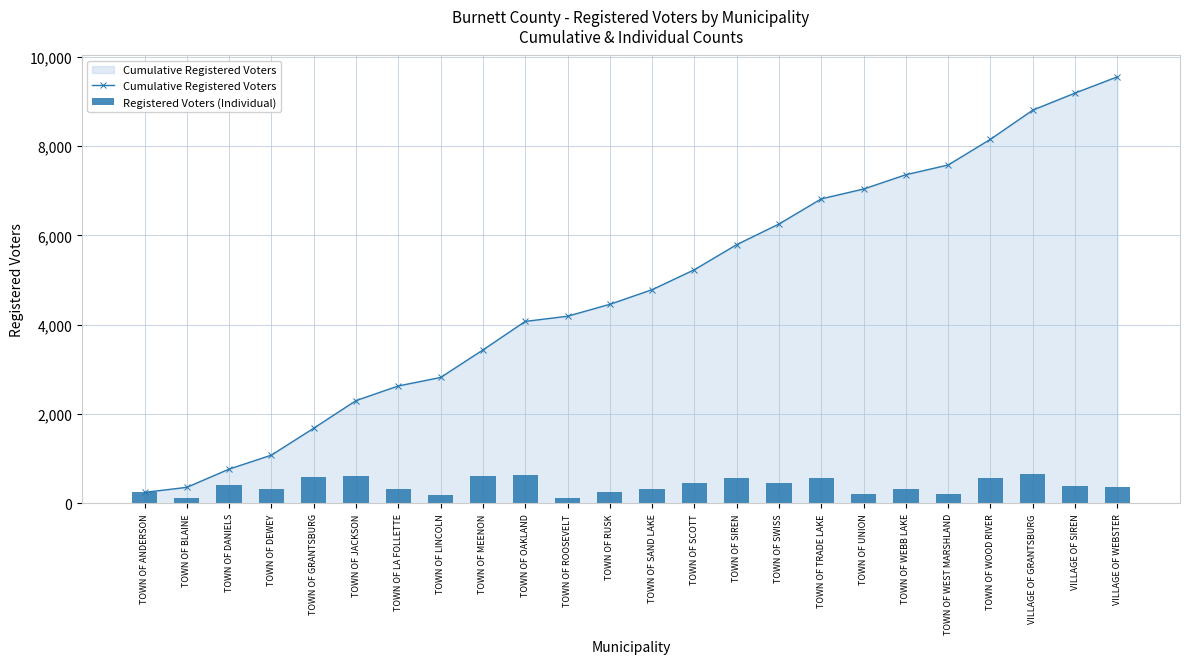

Where is Cumulative Registered Voters nearest to the value 4898?

TOWN OF SAND LAKE